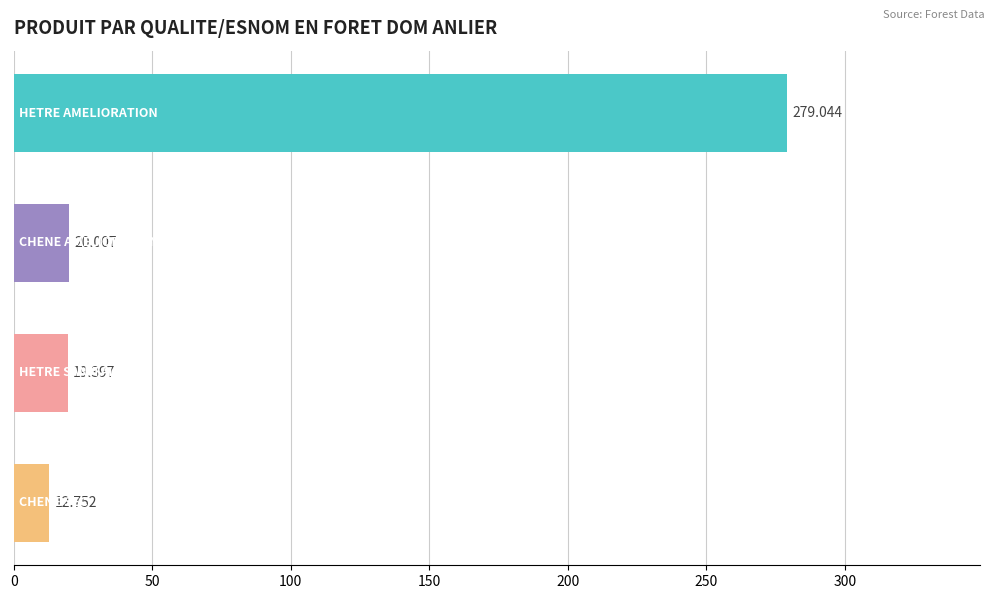

How many data points are above 20?

2